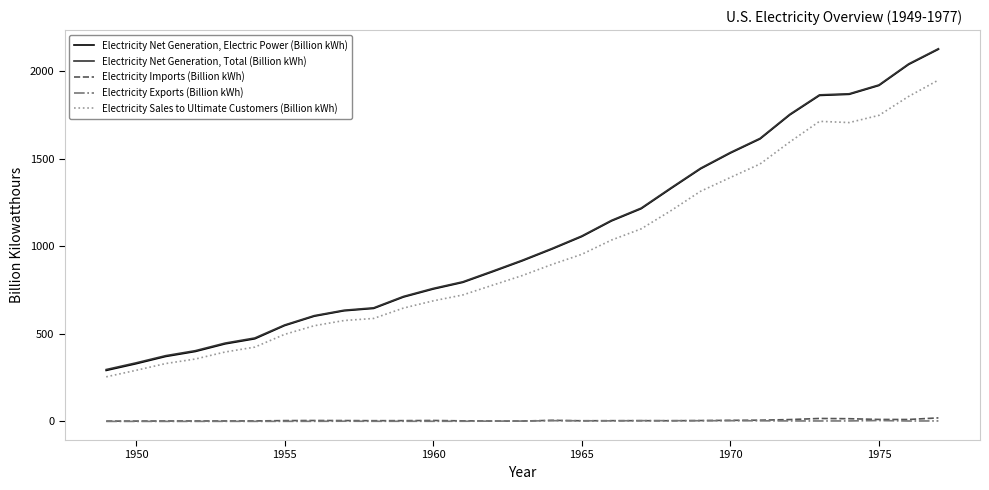

Which series has the largest range (max minus min)?

Electricity Net Generation, Electric Power (Billion kWh)